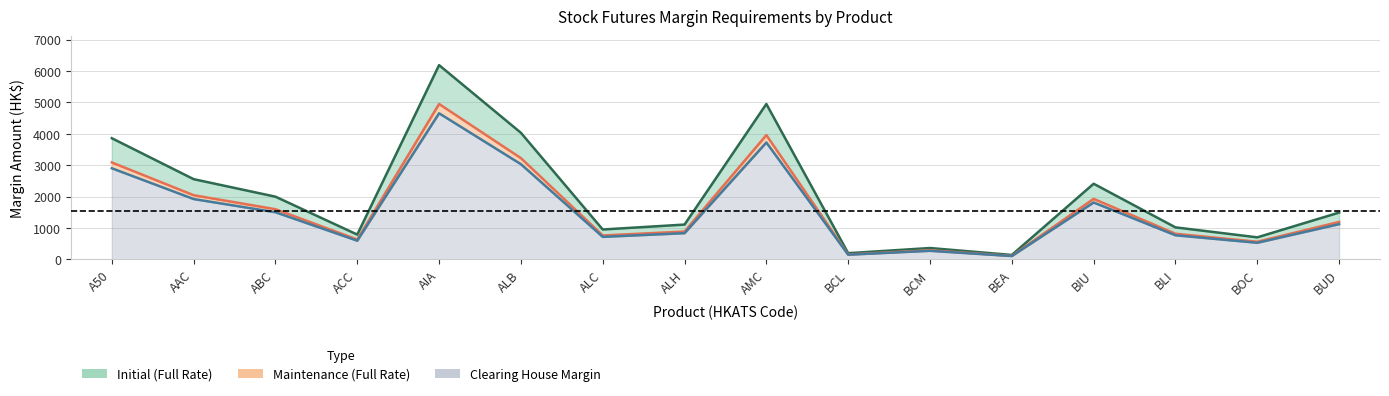

How many interior local peaks does the Initial (Full Rate) series have?

4